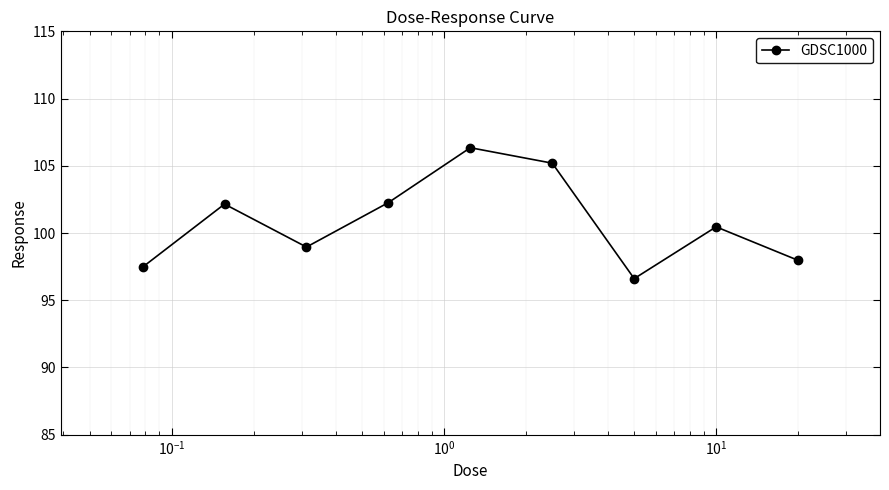

True or false: the data has more than 0 interior local peaks.

True